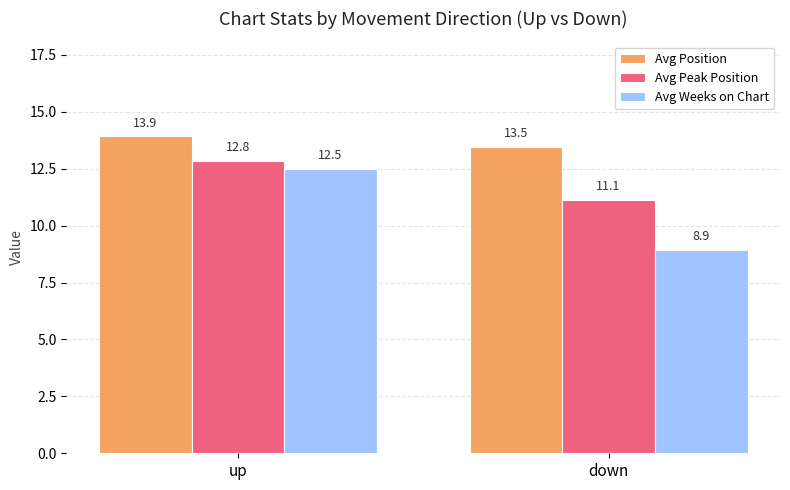

How many values in the Avg Peak Position series exceed 12?

1